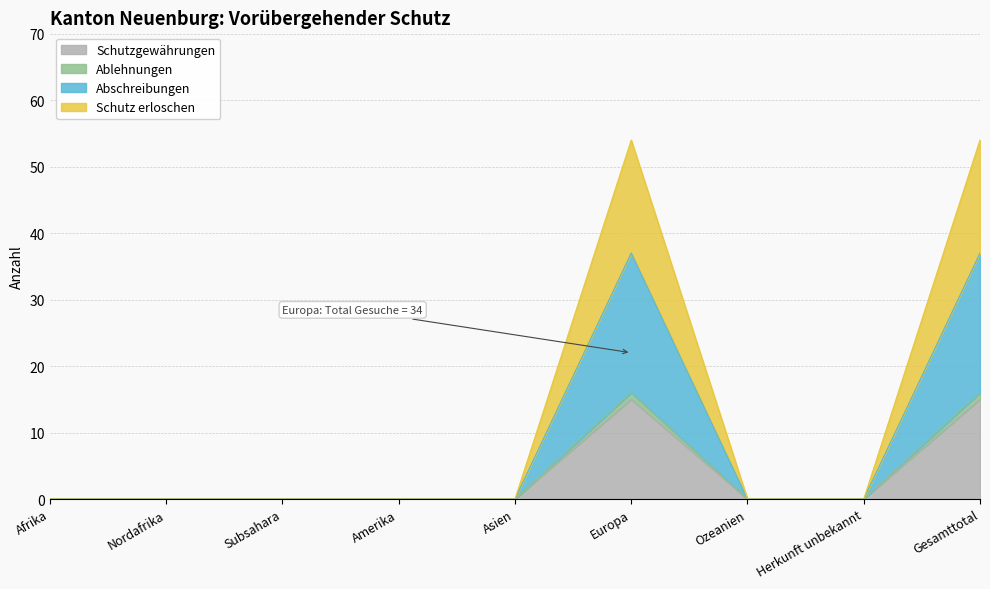

How many values in the Abschreibungen series exceed 0?

2